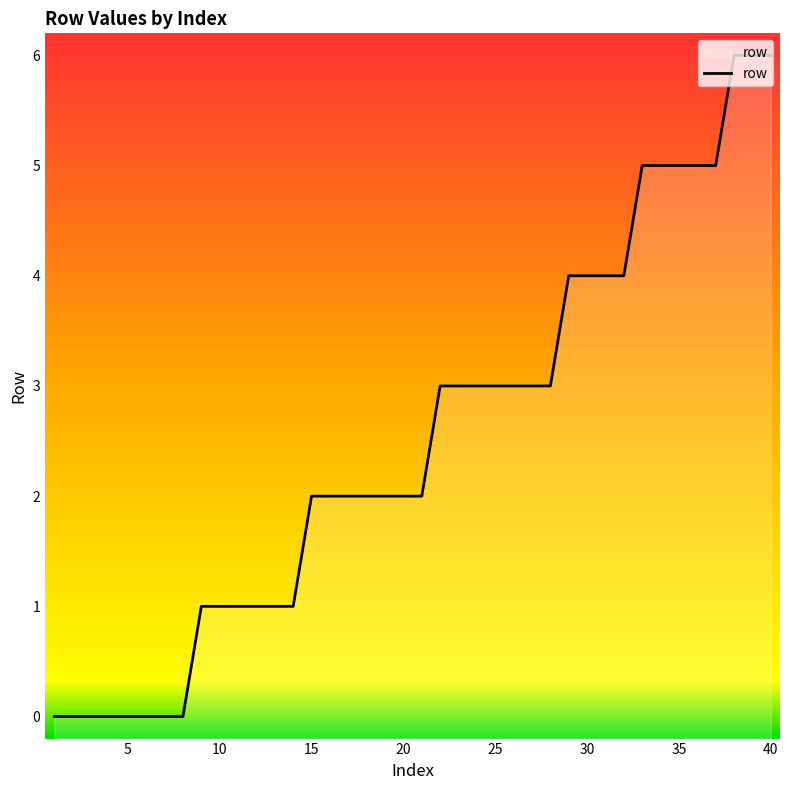

List the labels in order of value, smallest first.

1, 2, 3, 4, 5, 6, 7, 8, 9, 10, 11, 12, 13, 14, 15, 16, 17, 18, 19, 20, 21, 22, 23, 24, 25, 26, 27, 28, 29, 30, 31, 32, 33, 34, 35, 36, 37, 38, 39, 40